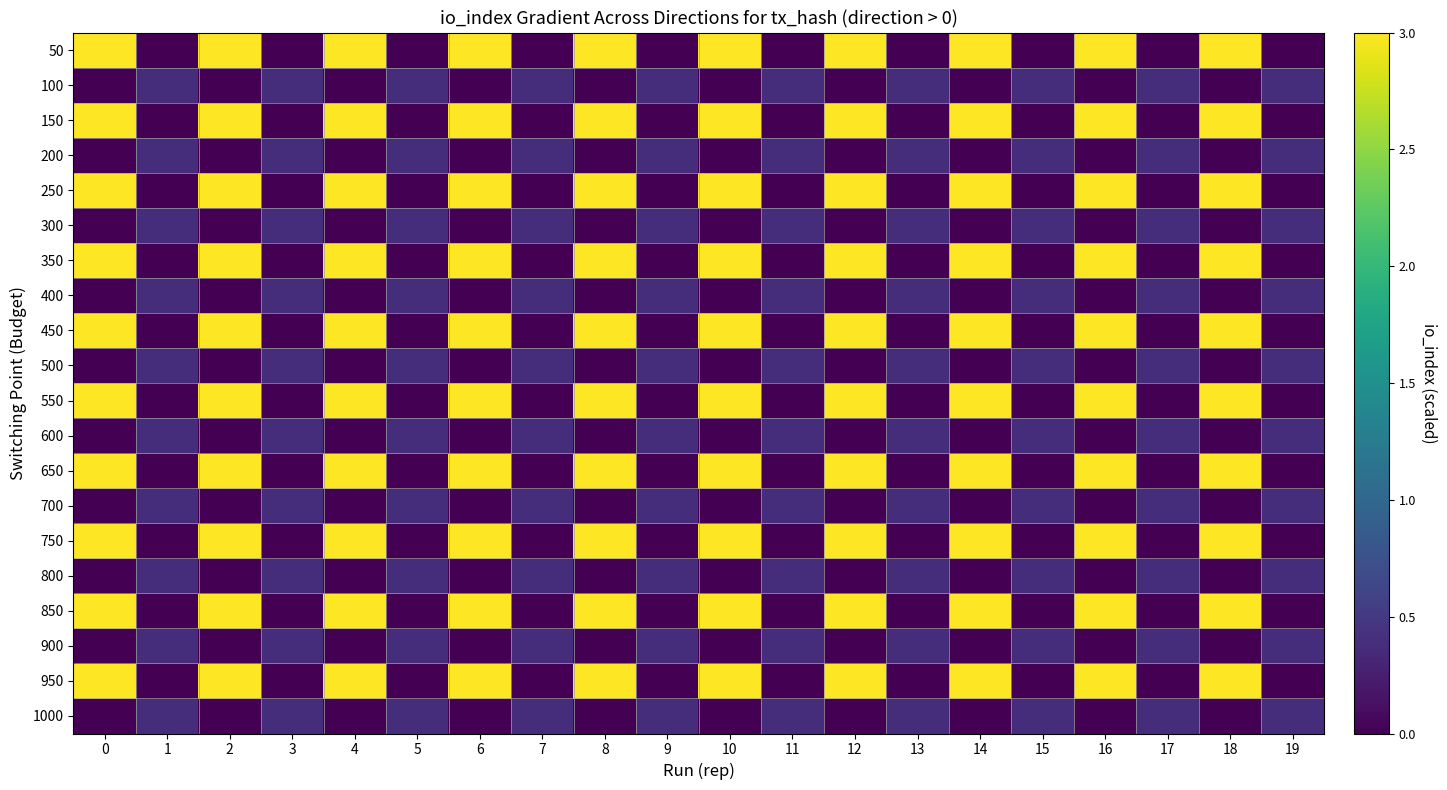

At how many categories does at least one series exceed 2?

10